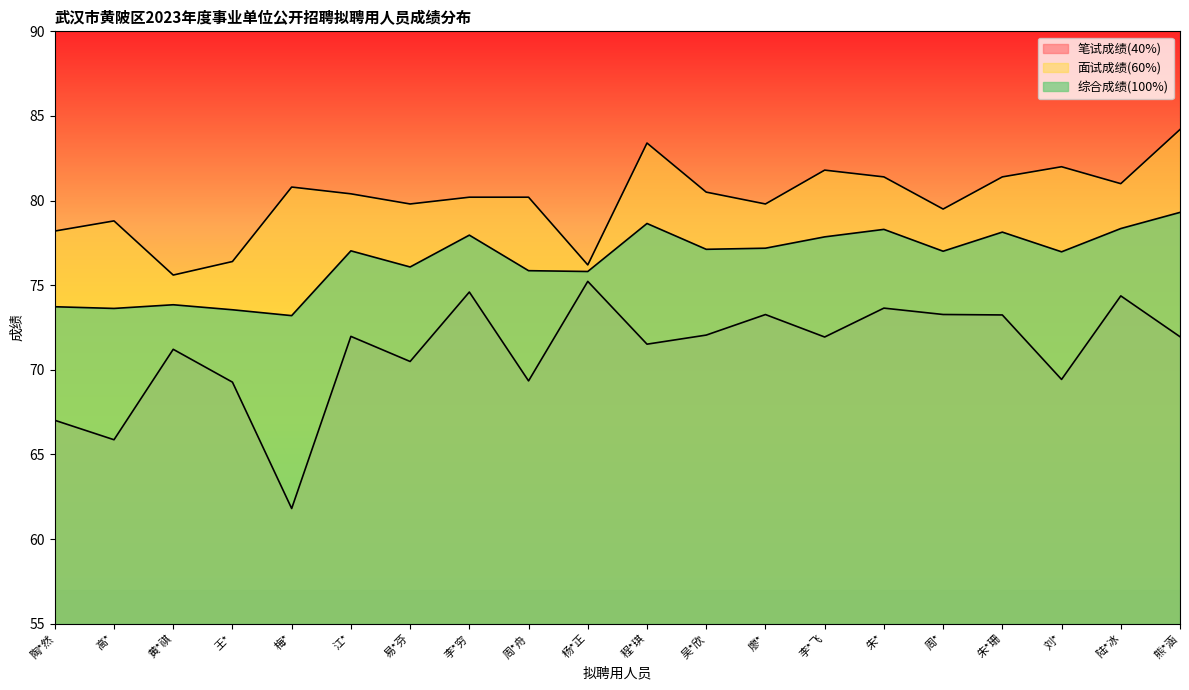

At which label does 综合成绩(100%) reach its peak?

熊*涵